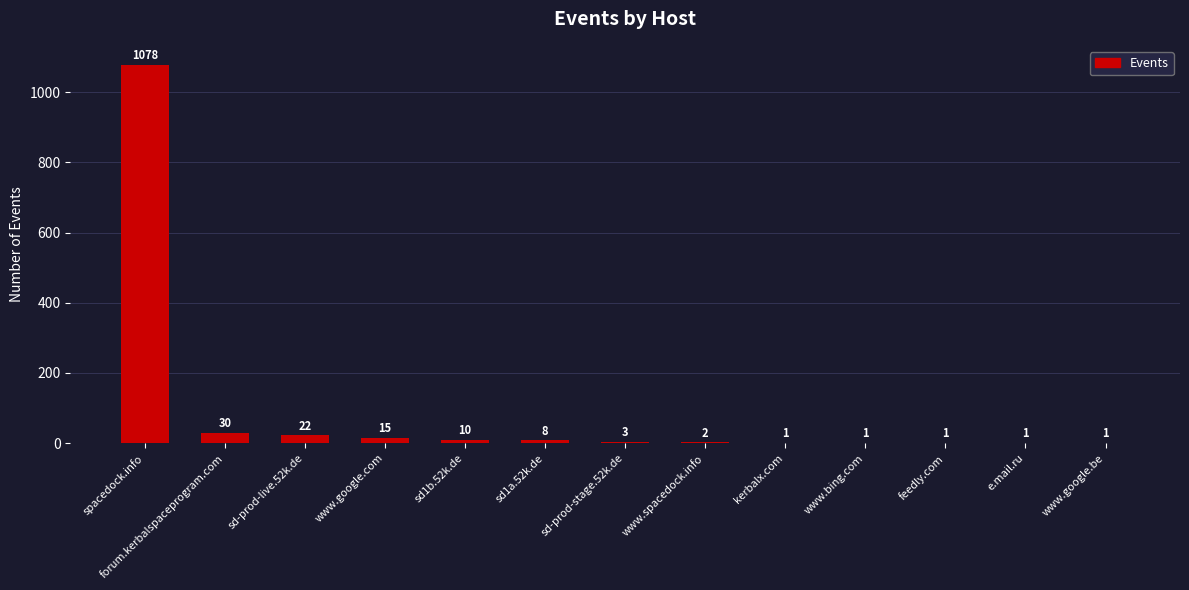

How many categories are shown in the chart?

13